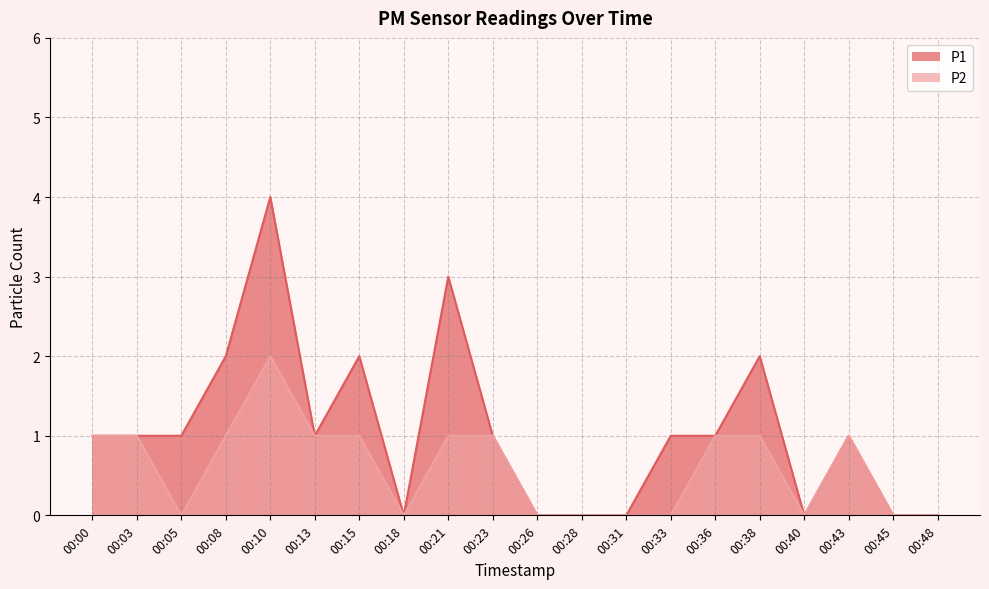

What is the sum of all P2 values?

12